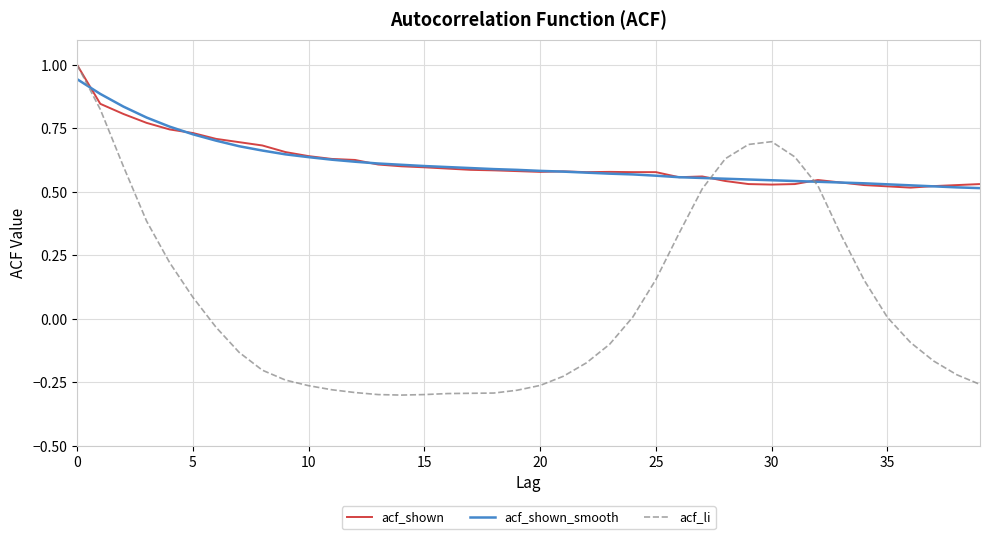

In acf_li, how many points are lower than both neighbors (excluding endpoints)?

1